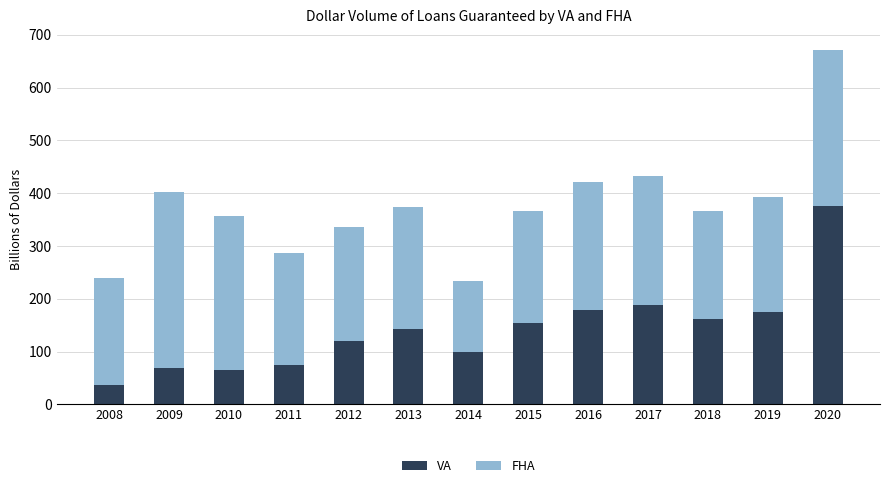

What is the average value of the VA series?

141.4